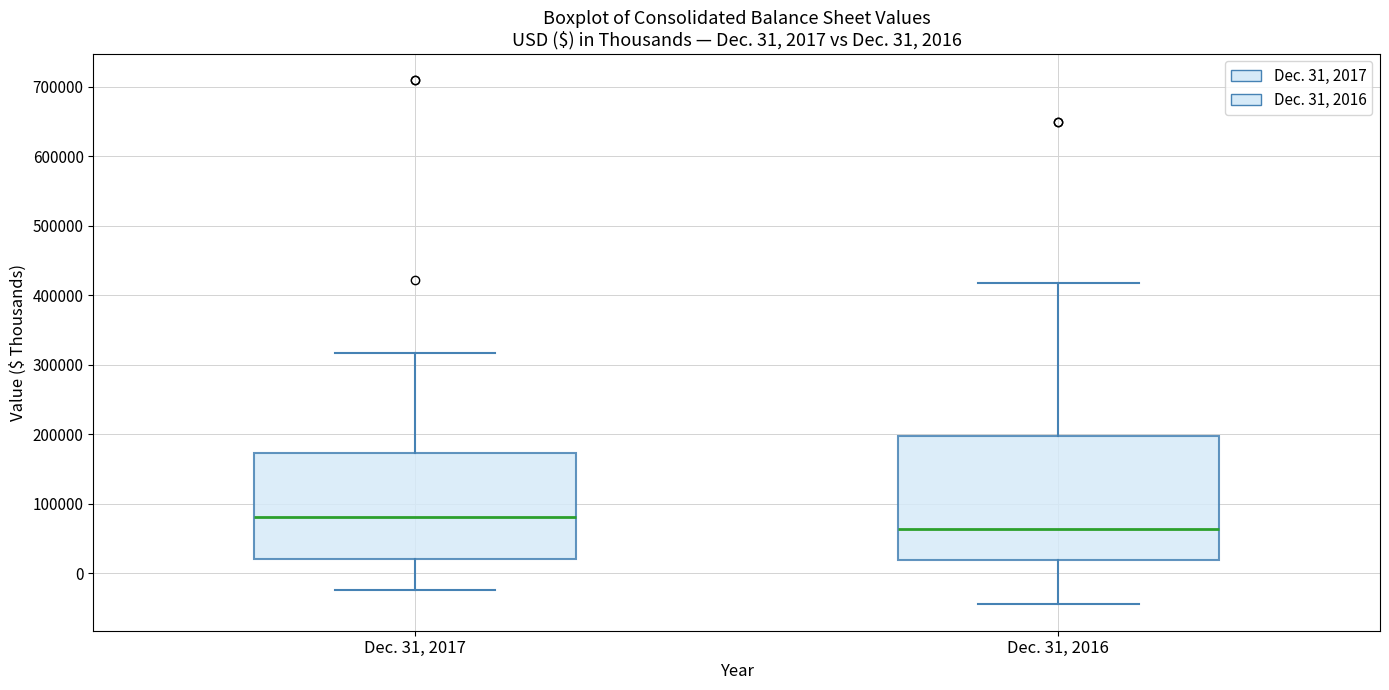

Which box has the lowest median line?

Dec. 31, 2016